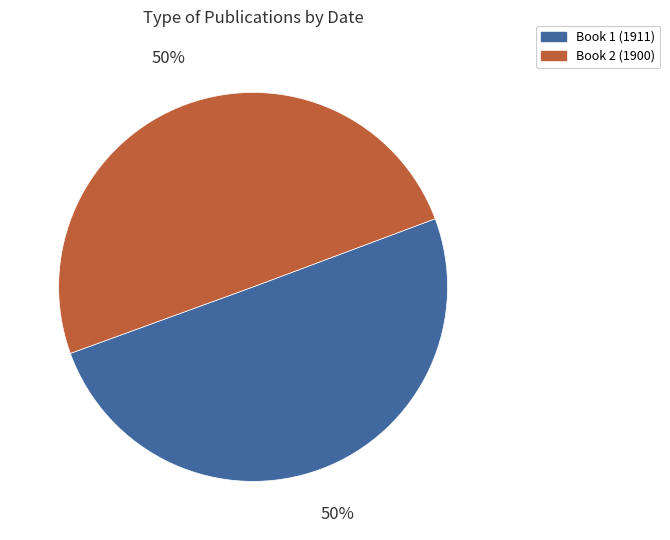

To the nearest percent, what is the average slice percentage?

50%